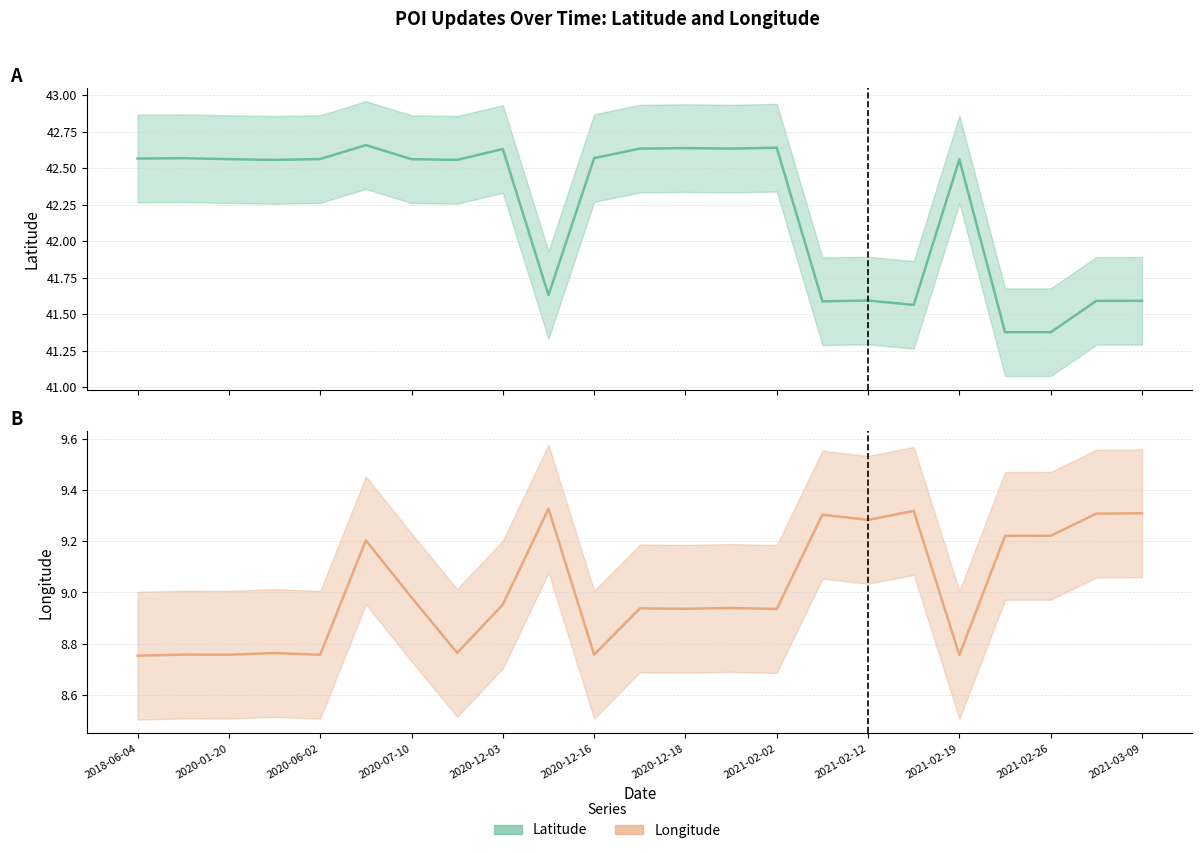

What is the label of the 3rd point from the right?

2021-02-26